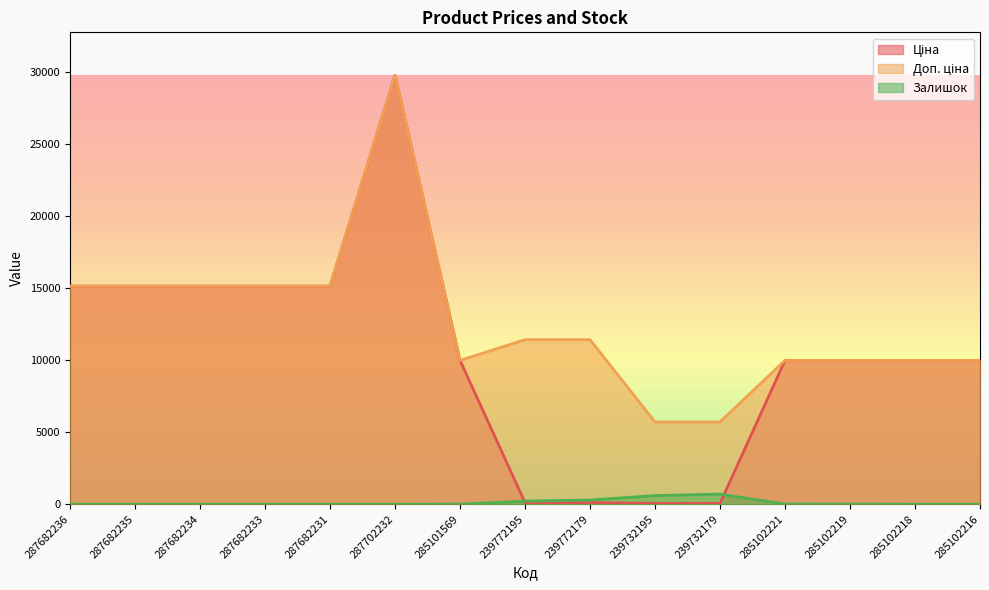

Reading left to right, transcribe all the data shown in this chart.

Ціна: 15120.0	15120.0	15120.0	15120.0	15120.0	29747.2	9975.0	114.1	114.1	57.0	57.0	9975.0	9975.0	9975.0	9975.0
Доп. ціна: 15120.0	15120.0	15120.0	15120.0	15120.0	29747.2	9975.0	11410.0	11410.0	5705.0	5705.0	9975.0	9975.0	9975.0	9975.0
Залишок: 0.0	0.0	0.0	0.0	0.0	0.0	7.0	218.0	290.0	601.0	702.0	11.0	9.0	3.0	0.0